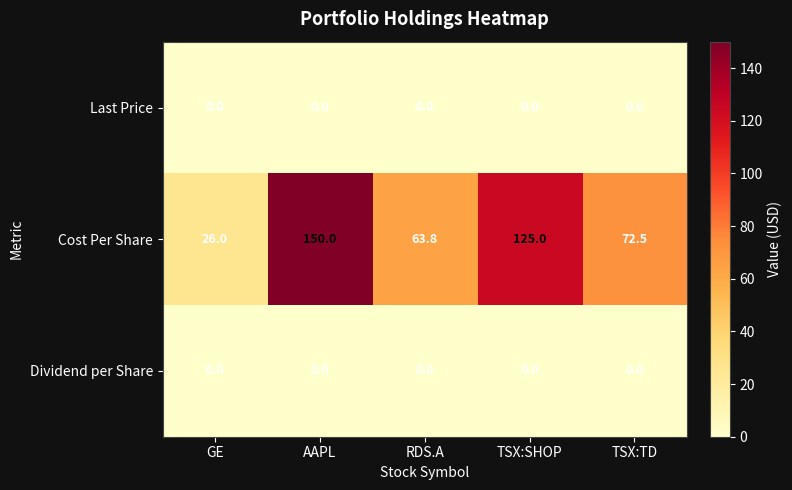

Between GE and AAPL, which series saw the biggest shift?

Cost Per Share